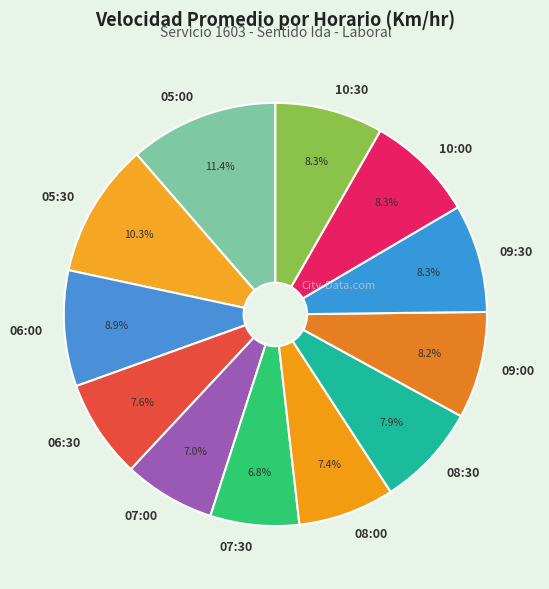

Between 06:00 and 10:00, which is larger?

06:00